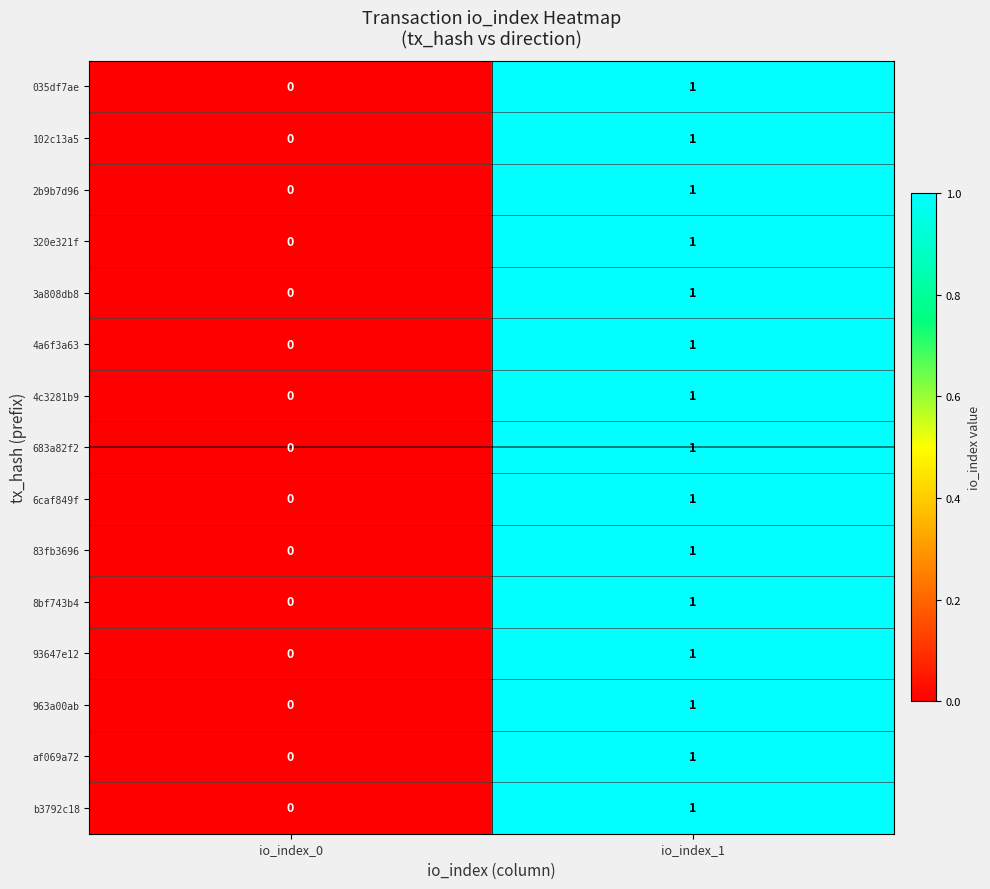

At which category does the chart reach its peak across all series?

io_index_1